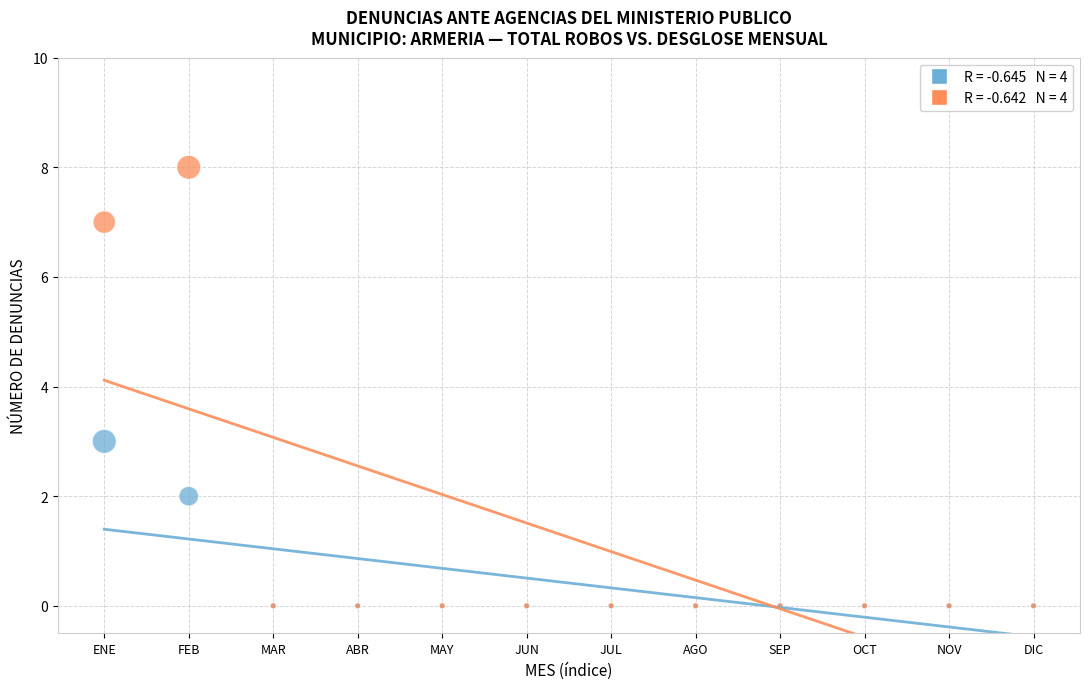

Across all series, what Y value is closest to 4?

3